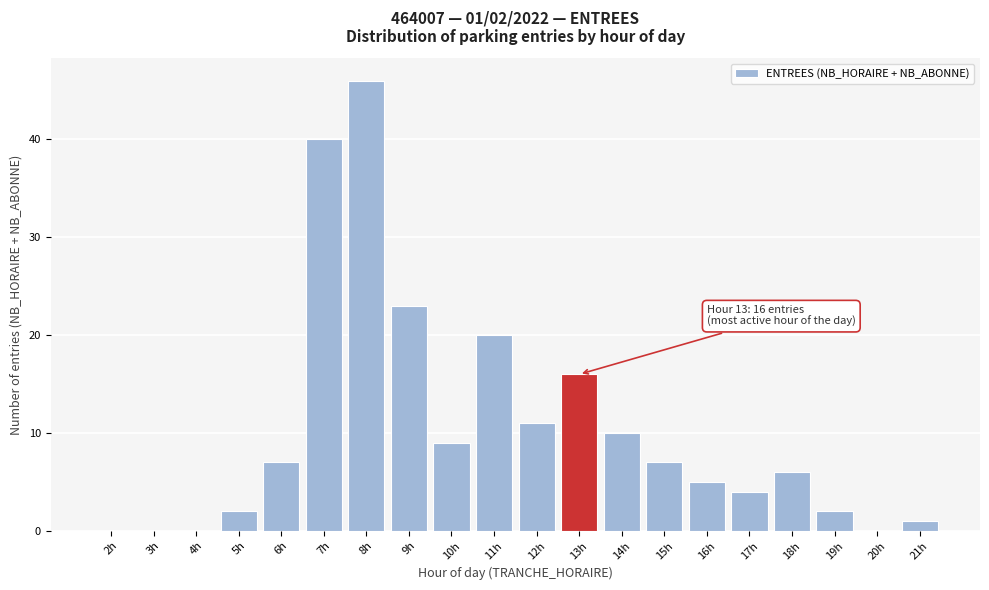

Reading left to right, transcribe all the data shown in this chart.

2h=0	3h=0	4h=0	5h=2	6h=7	7h=40	8h=46	9h=23	10h=9	11h=20	12h=11	13h=16	14h=10	15h=7	16h=5	17h=4	18h=6	19h=2	20h=0	21h=1